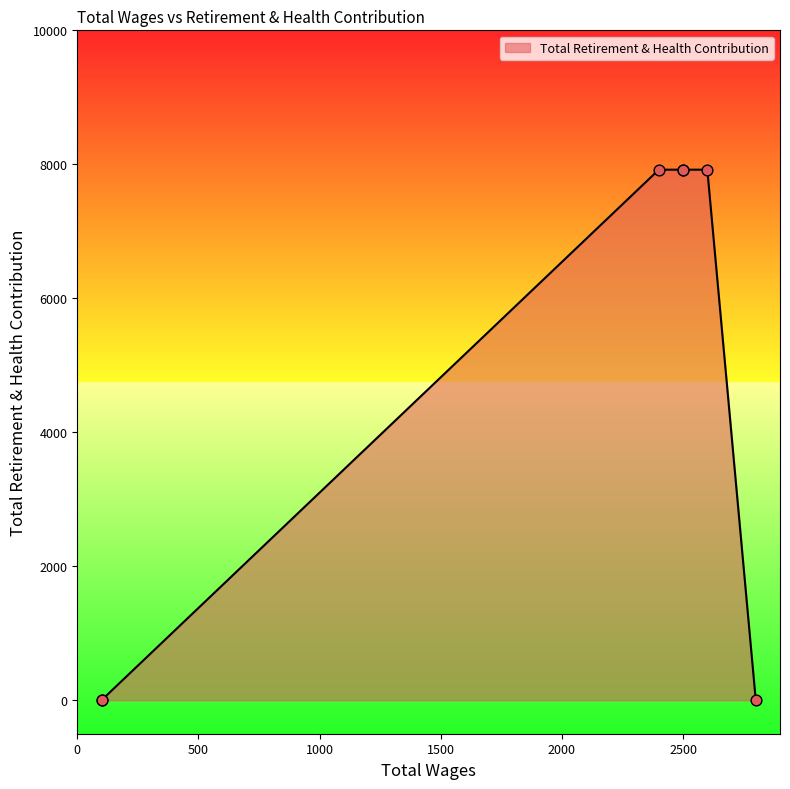

Between 2500.0 and 2800.0, which is larger?

2500.0